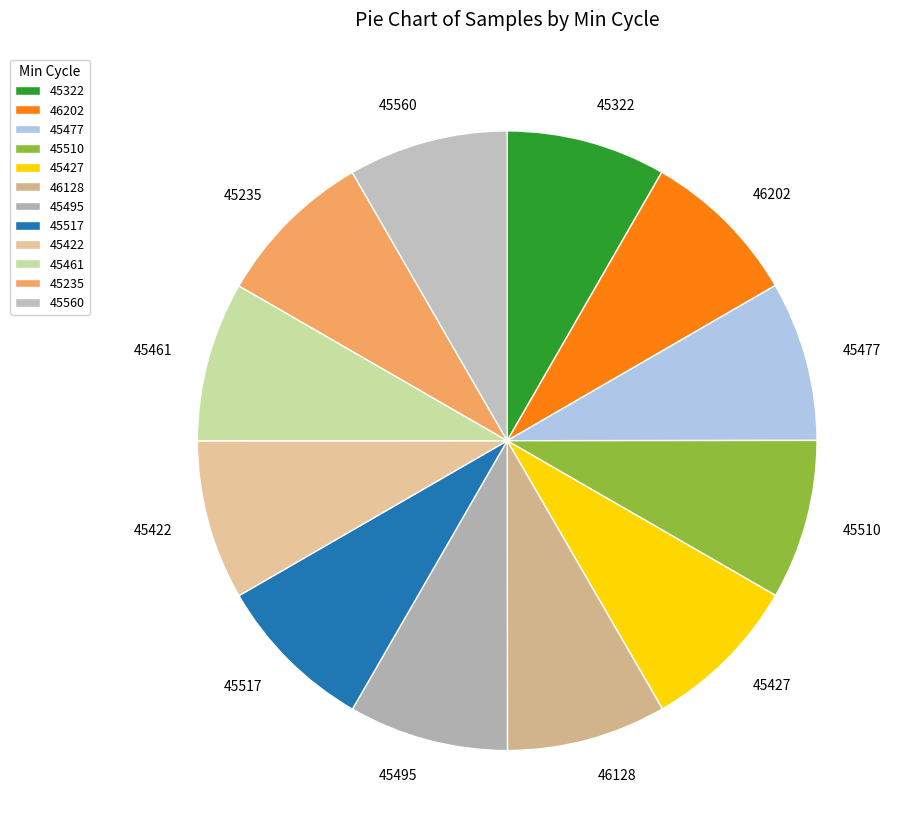

Is the sum of 45322 and 45235 greater than half?

No